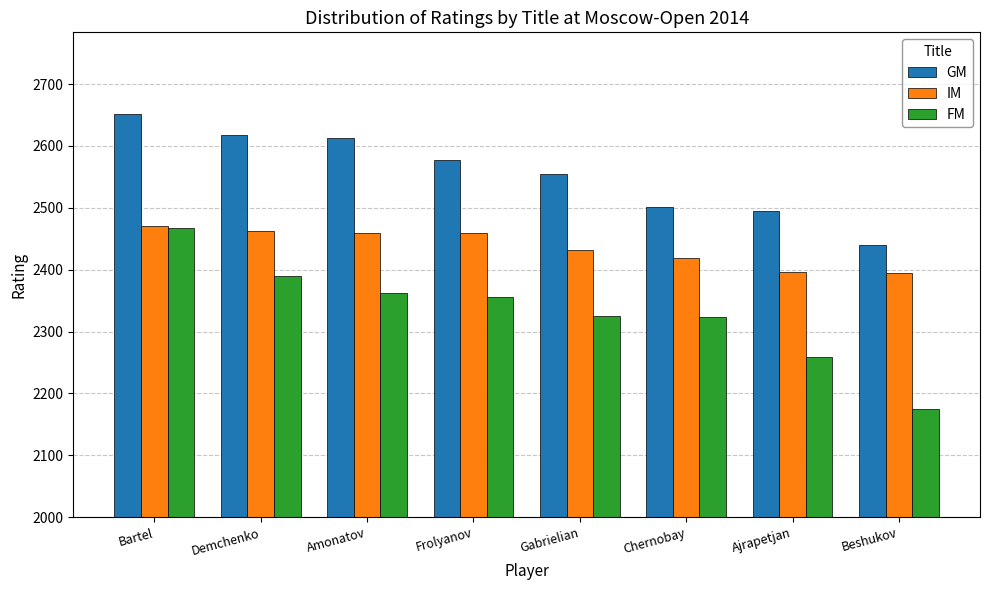

List the series in order of their overall mean, lowest first.

FM, IM, GM